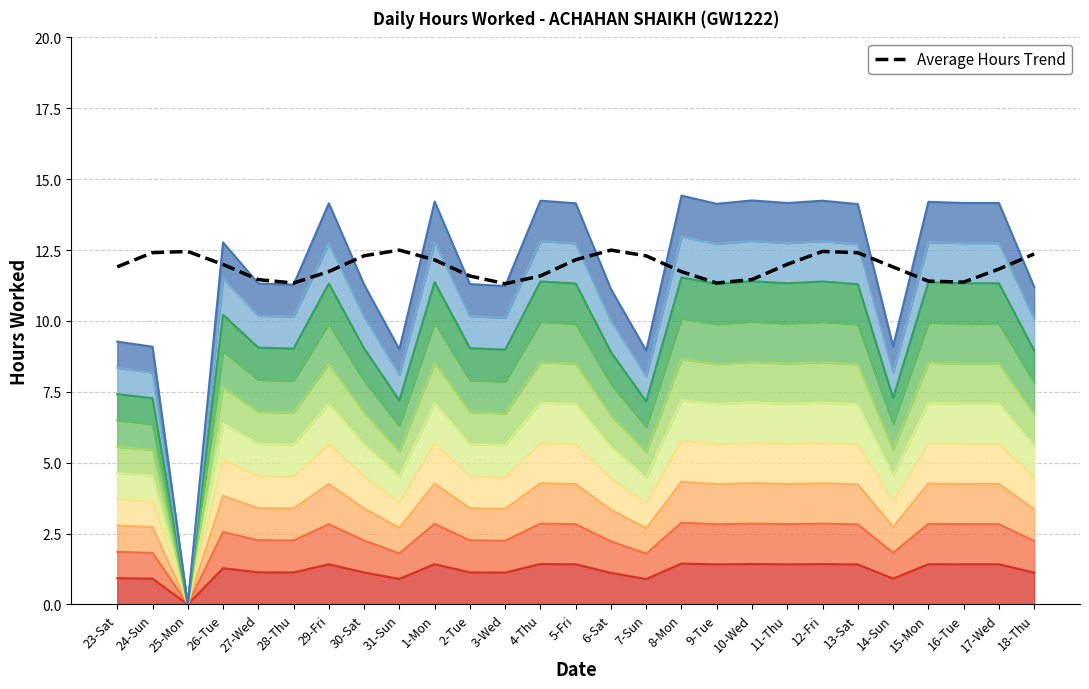

How many points are higher than both their immediate neighbors (excluding endpoints)?

4